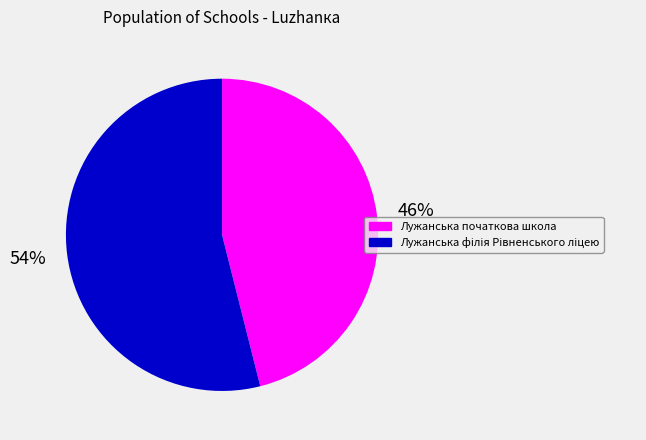

How many slices are in this pie chart?

2